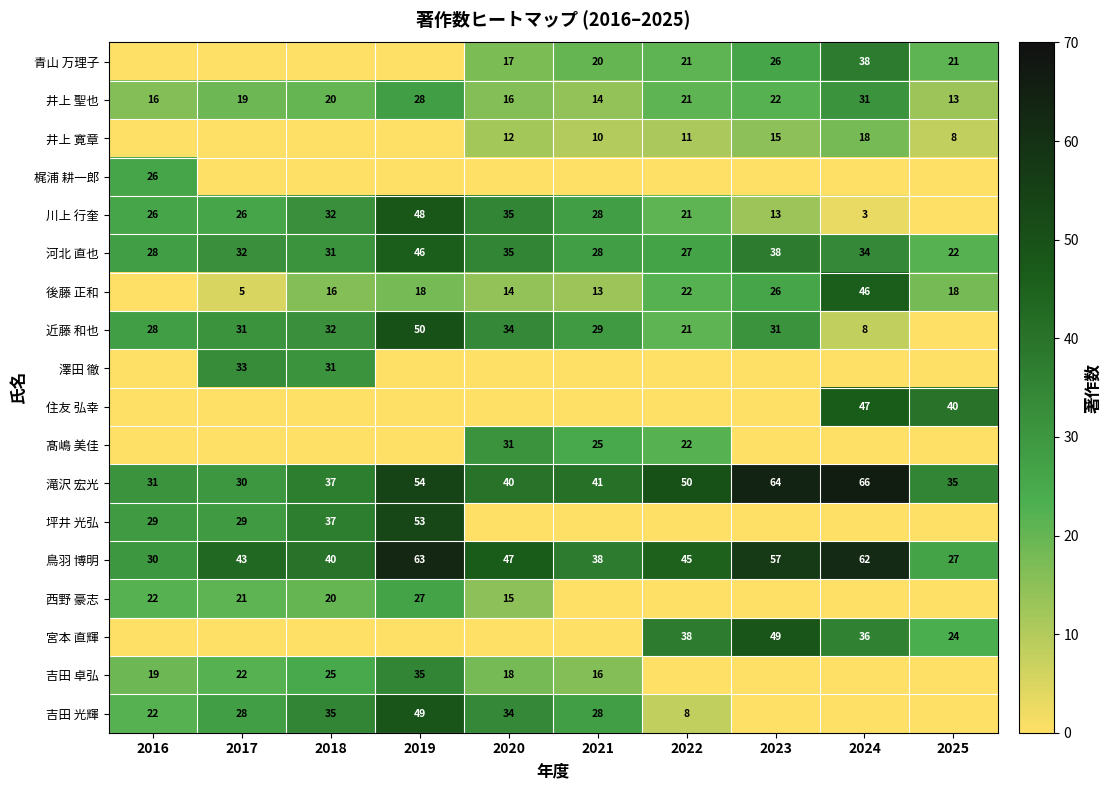

The value of 吉田 卓弘 at 2017 is 11. True or false?

False